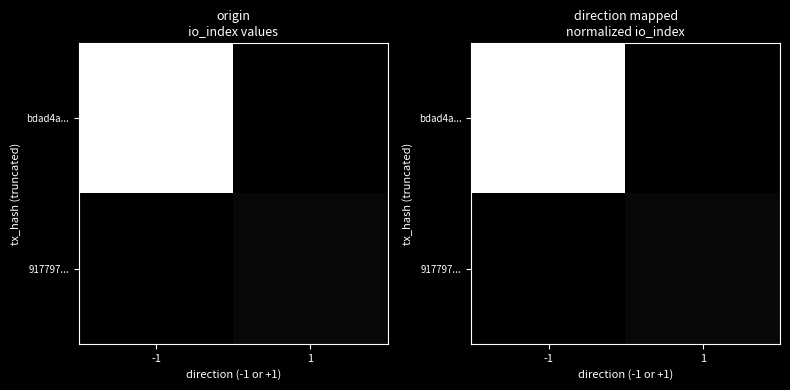

Count the number of categories in the chart.

2